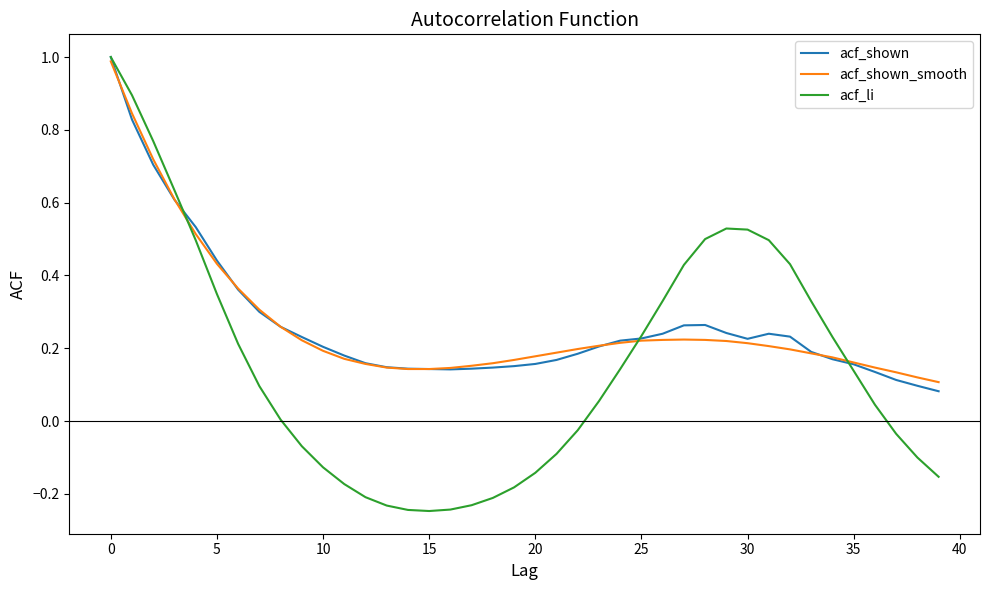

Which series has the widest spread of values?

acf_li